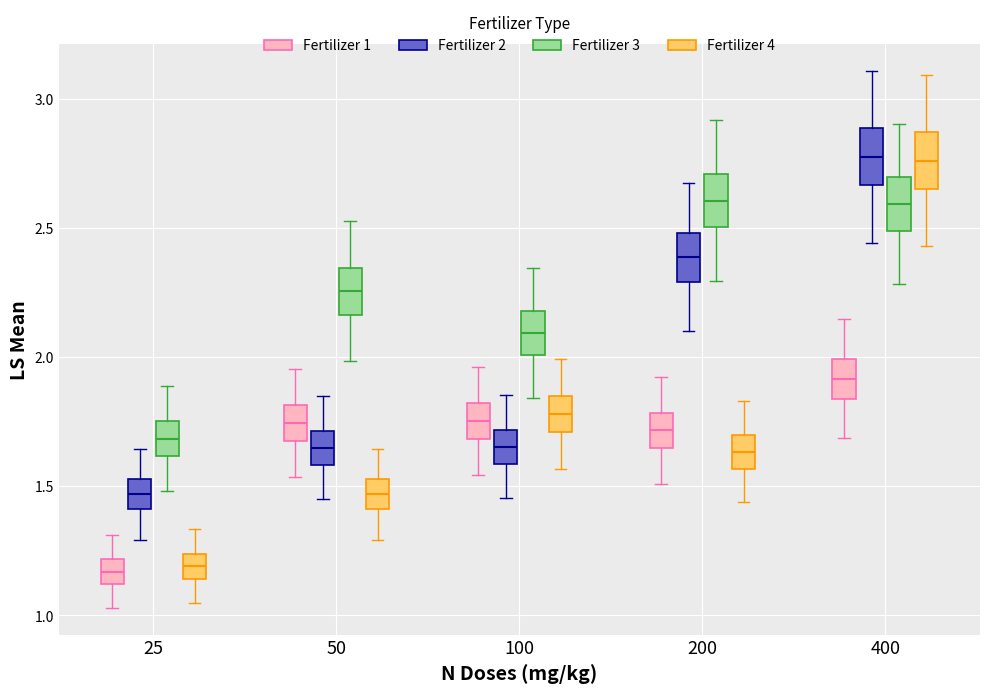

Reading left to right, read every box against the y-axis: the position of its median line, the range the box covers, and the ends of its whiskers. The values are not printed on the chart, so give them approximately, as read against the axis.

25 (Fertilizer 1): median 1.15, box 1.10 to 1.20, whiskers 1.05 to 1.30
25 (Fertilizer 2): median 1.45, box 1.40 to 1.55, whiskers 1.30 to 1.65
25 (Fertilizer 3): median 1.70, box 1.60 to 1.75, whiskers 1.50 to 1.90
25 (Fertilizer 4): median 1.20, box 1.15 to 1.25, whiskers 1.05 to 1.35
50 (Fertilizer 1): median 1.75, box 1.70 to 1.80, whiskers 1.55 to 1.95
50 (Fertilizer 2): median 1.65, box 1.60 to 1.70, whiskers 1.45 to 1.85
50 (Fertilizer 3): median 2.25, box 2.15 to 2.35, whiskers 2.00 to 2.55
50 (Fertilizer 4): median 1.45, box 1.40 to 1.55, whiskers 1.30 to 1.65
100 (Fertilizer 1): median 1.75, box 1.70 to 1.80, whiskers 1.55 to 1.95
100 (Fertilizer 2): median 1.65, box 1.60 to 1.70, whiskers 1.45 to 1.85
100 (Fertilizer 3): median 2.10, box 2.00 to 2.20, whiskers 1.85 to 2.35
100 (Fertilizer 4): median 1.80, box 1.70 to 1.85, whiskers 1.55 to 2.00
200 (Fertilizer 1): median 1.70, box 1.65 to 1.80, whiskers 1.50 to 1.90
200 (Fertilizer 2): median 2.40, box 2.30 to 2.50, whiskers 2.10 to 2.65
200 (Fertilizer 3): median 2.60, box 2.50 to 2.70, whiskers 2.30 to 2.90
200 (Fertilizer 4): median 1.65, box 1.55 to 1.70, whiskers 1.45 to 1.85
400 (Fertilizer 1): median 1.90, box 1.85 to 2.00, whiskers 1.70 to 2.15
400 (Fertilizer 2): median 2.80, box 2.65 to 2.90, whiskers 2.45 to 3.10
400 (Fertilizer 3): median 2.60, box 2.50 to 2.70, whiskers 2.30 to 2.90
400 (Fertilizer 4): median 2.75, box 2.65 to 2.85, whiskers 2.45 to 3.10